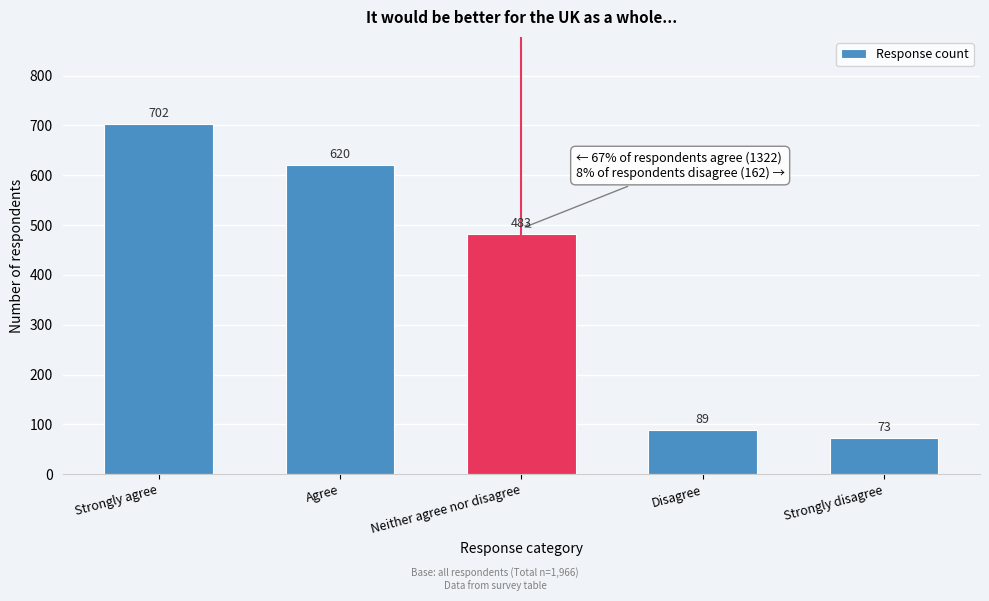

Reading left to right, transcribe all the data shown in this chart.

702	620	483	89	73